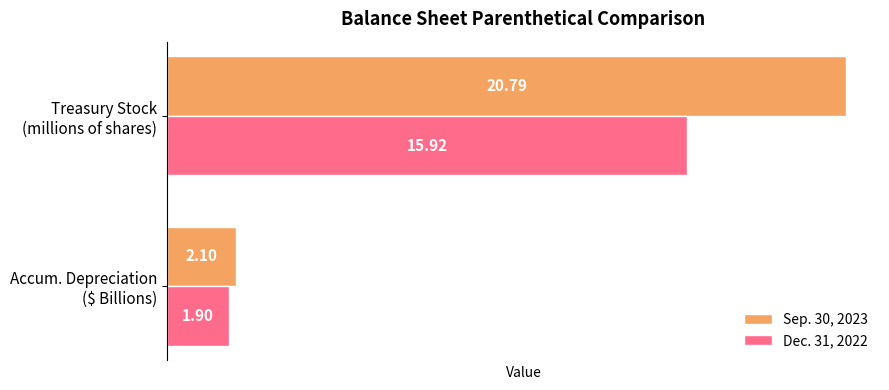

List the series in order of their overall mean, lowest first.

Dec. 31, 2022, Sep. 30, 2023